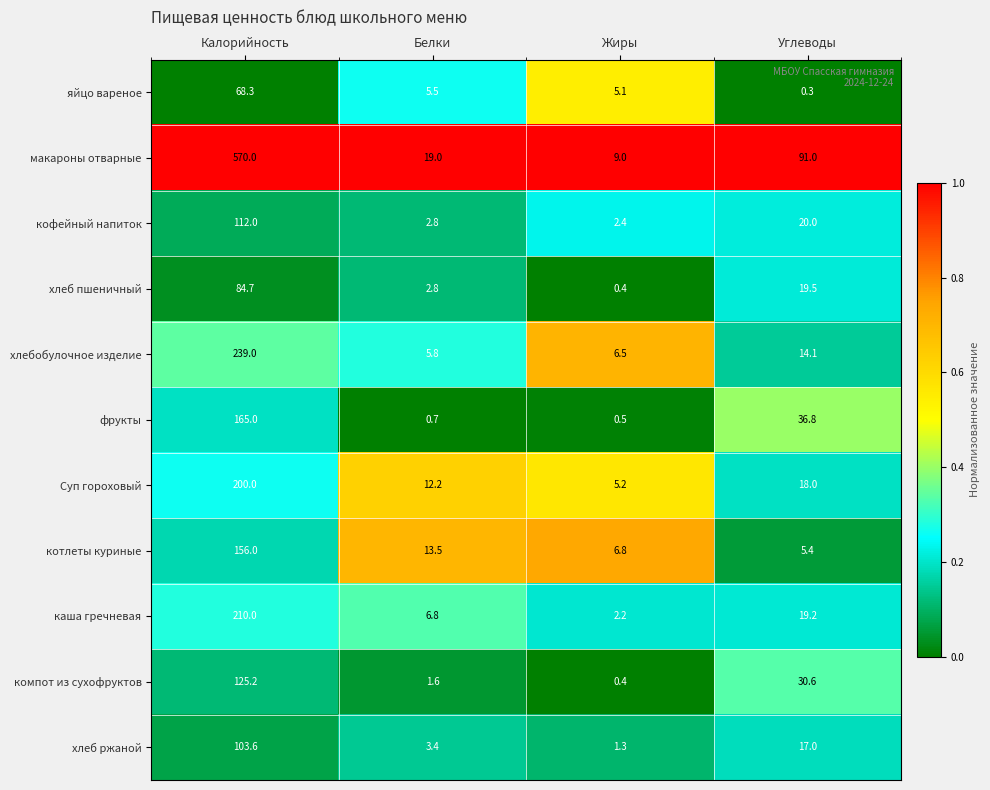

What is the maximum value shown in the chart?

570.0